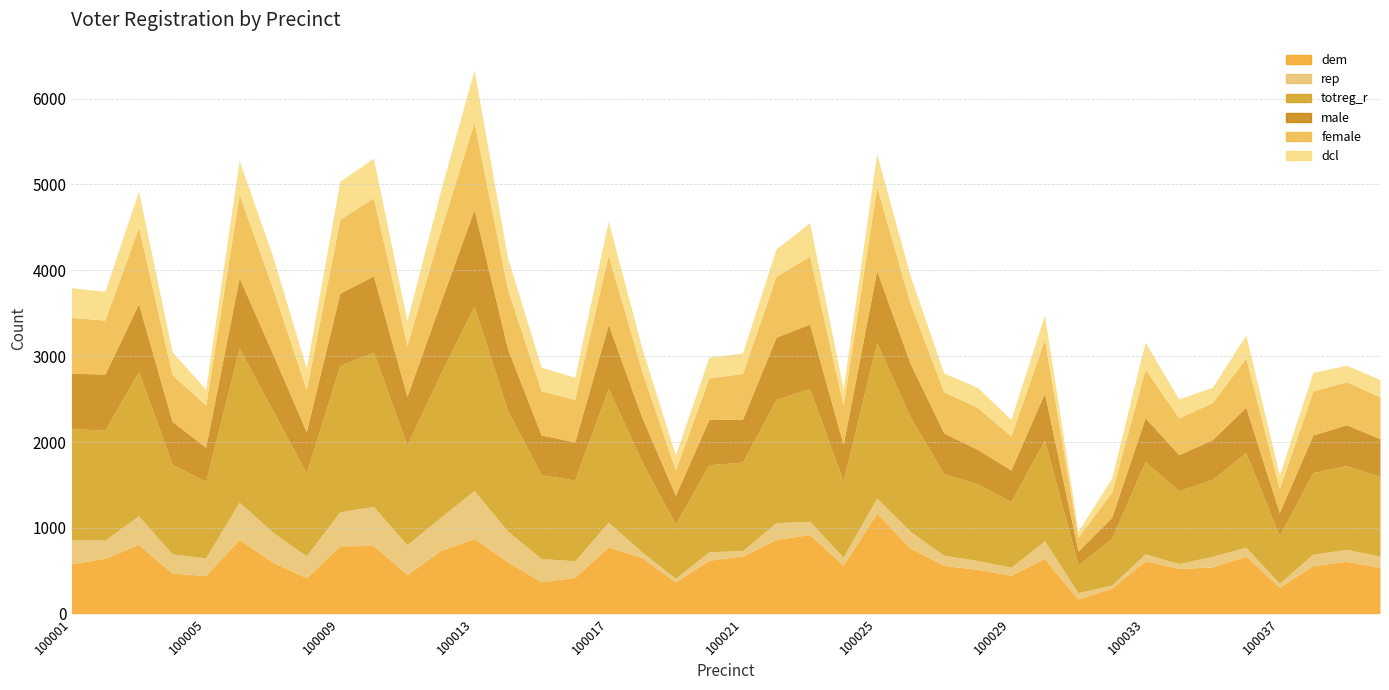

What is the value of the dcl point at the 18th from the left?

271